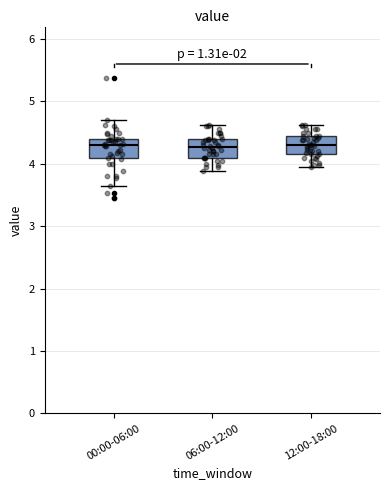

Reading left to right, transcribe this box plot: for each box, give where its median line is, the range the box spans, and where its two whiskers end, as read against the y-axis. The values are not printed on the chart, so give them approximately, as read against the axis.

00:00-06:00: median 4.3, box 4.1 to 4.4, whiskers 3.7 to 4.7
06:00-12:00: median 4.3, box 4.1 to 4.4, whiskers 3.9 to 4.6
12:00-18:00: median 4.3, box 4.2 to 4.5, whiskers 4.0 to 4.6